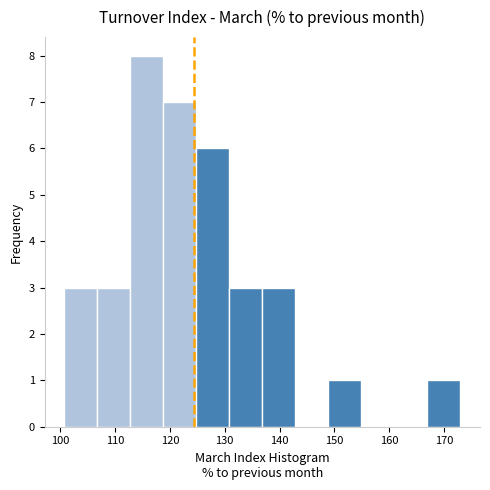

Reading left to right, list every bar in this chart as the range it spans on the x-axis followed by its height. Neither the bar edges nor the heights are printed on the chart, so give them approximately, as read against the axes.

101 to 107: 3
107 to 113: 3
113 to 119: 8
119 to 125: 7
125 to 131: 6
131 to 137: 3
137 to 143: 3
143 to 149: 0
149 to 155: 1
155 to 161: 0
161 to 167: 0
167 to 173: 1